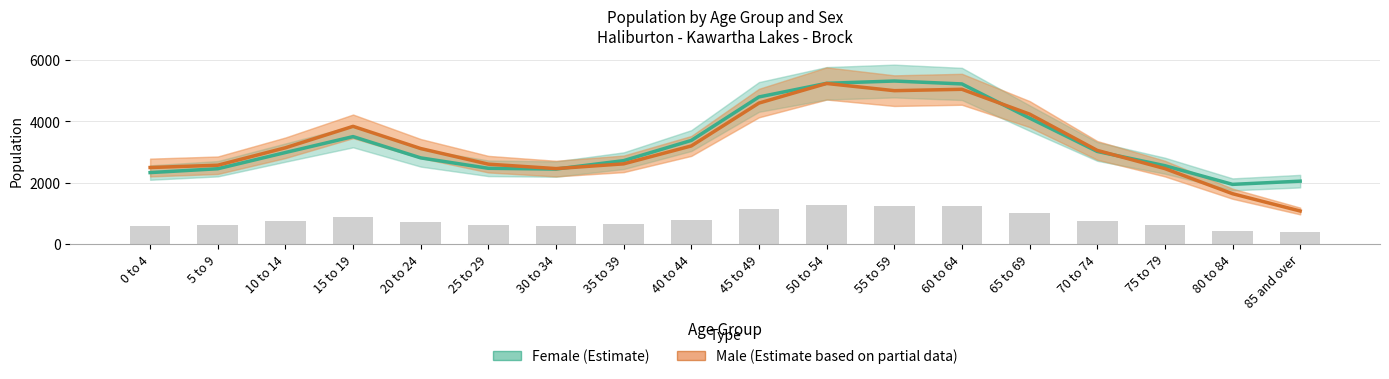

Reading right to left, what are all the values shown in this chart?

Male: 1070	1635	2455	3050	4235	5045	5000	5235	4595	3195	2610	2455	2600	3110	3835	3135	2565	2490
Female: 2045	1940	2550	3015	4105	5220	5315	5240	4795	3375	2715	2440	2465	2805	3500	2980	2450	2325